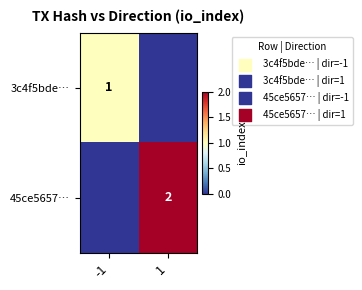

True or false: 45ce5657… has a value of 3 at 1.

False